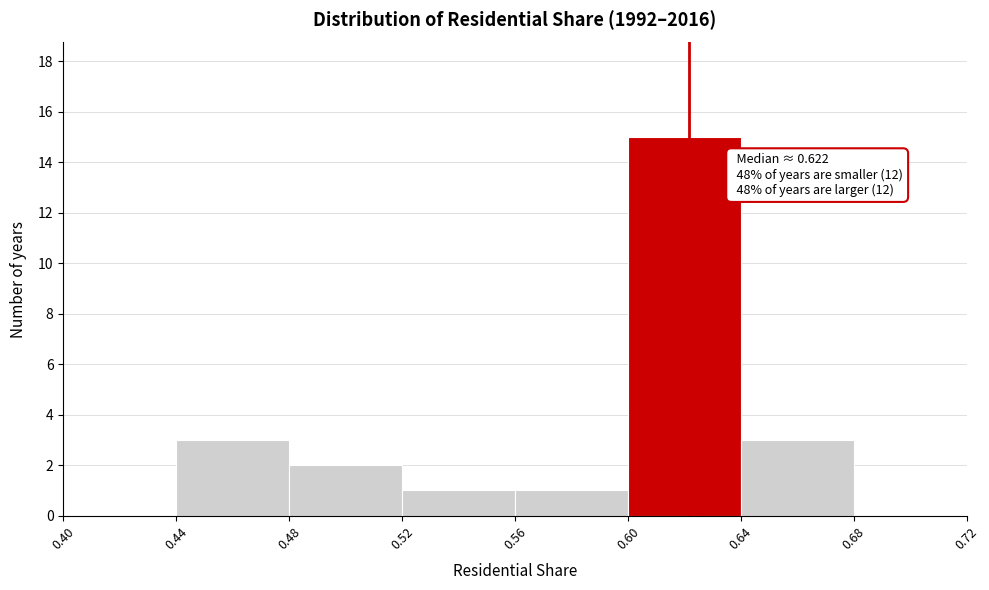

Over which range of the x-axis is the bar tallest?

0.60 to 0.64